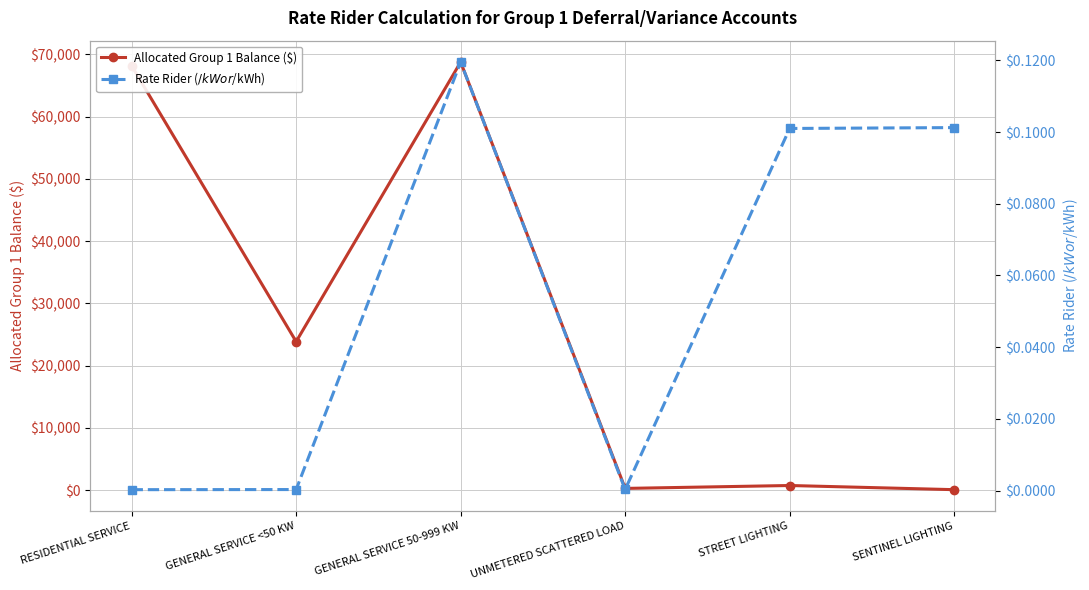

Reading left to right, transcribe all the data shown in this chart.

Allocated Group 1 Balance ($): 68174.9	23849.8	68773.4	259.7	727.2	57.3
Rate Rider ($/kW or $/kWh): 0.0	0.0	0.1	0.0	0.1	0.1